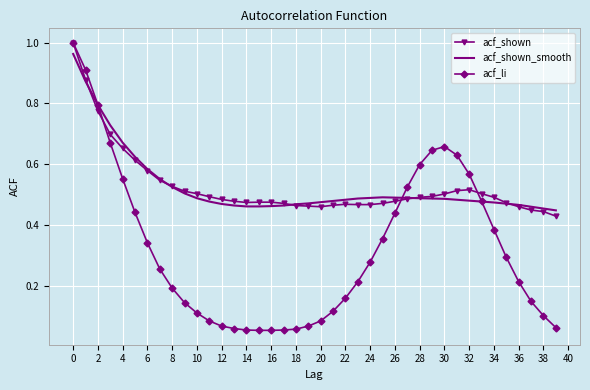

Which series has the widest spread of values?

acf_li